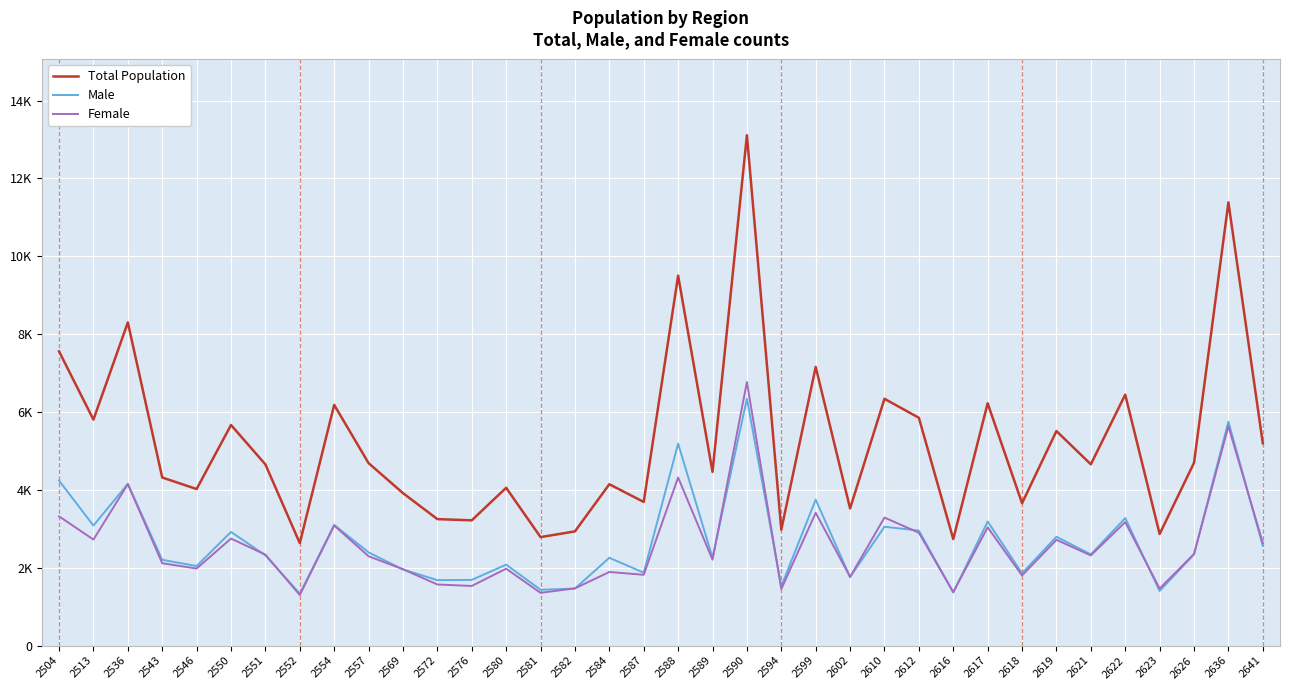

Rank the series by their maximum value, from highest to lowest.

Total Population, Female, Male